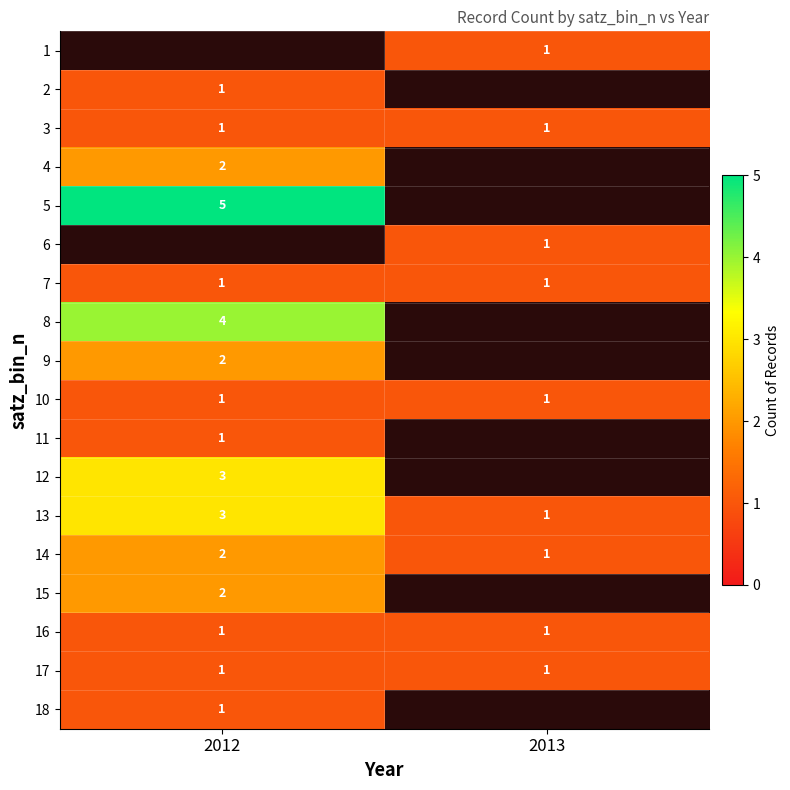

The value of 4 at 2012 is 3. True or false?

False